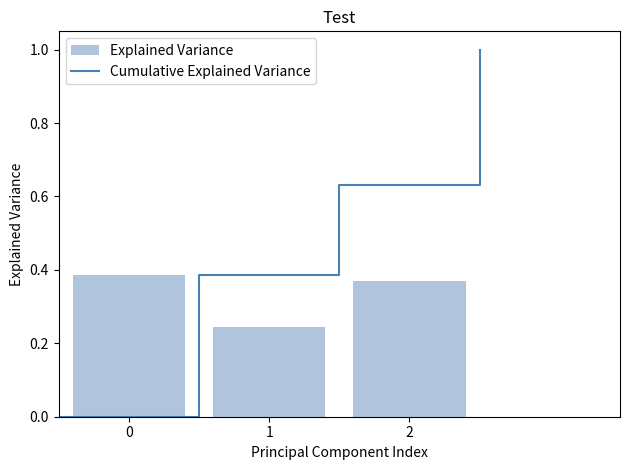

How many values are between 0 and 1?

3